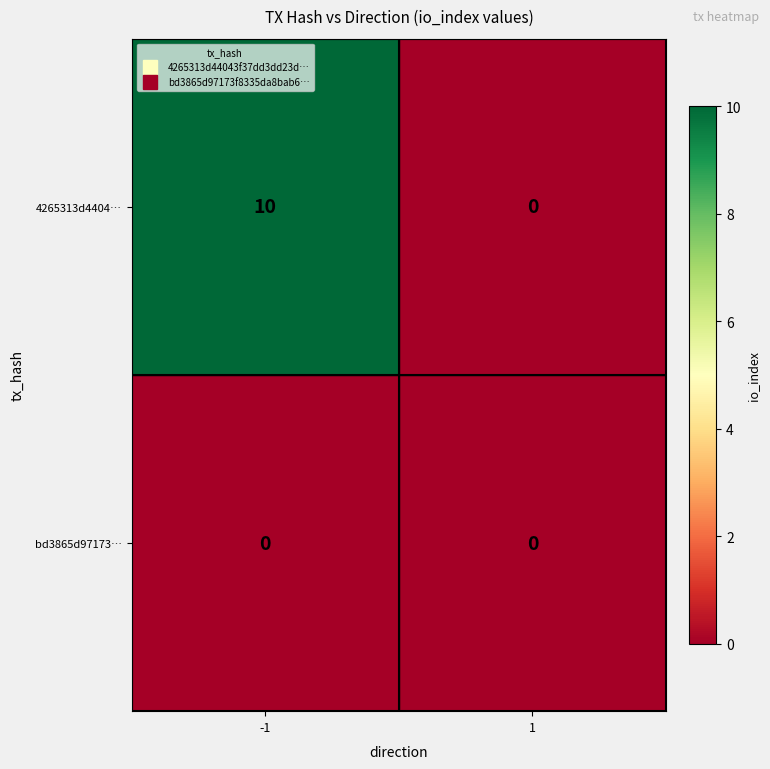

Reading right to left, what are all the values shown in this chart?

4265313d4404…: 1=0	-1=10
bd3865d97173…: 1=0	-1=0